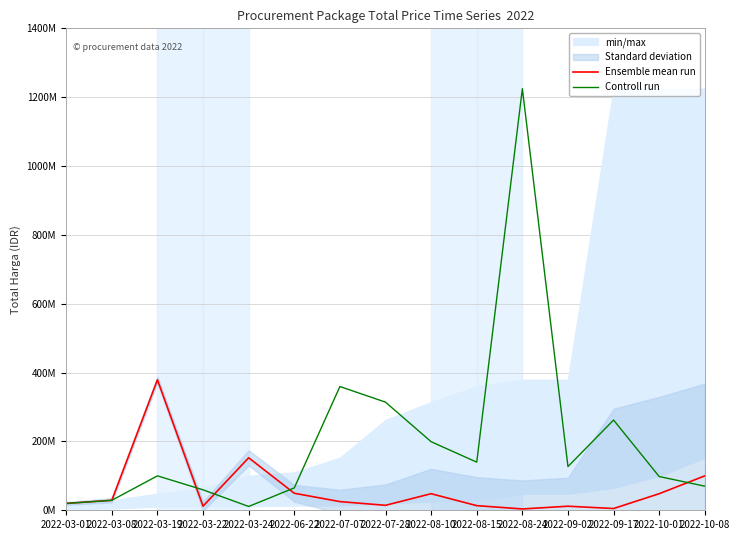

Which series has the largest range (max minus min)?

Controll run